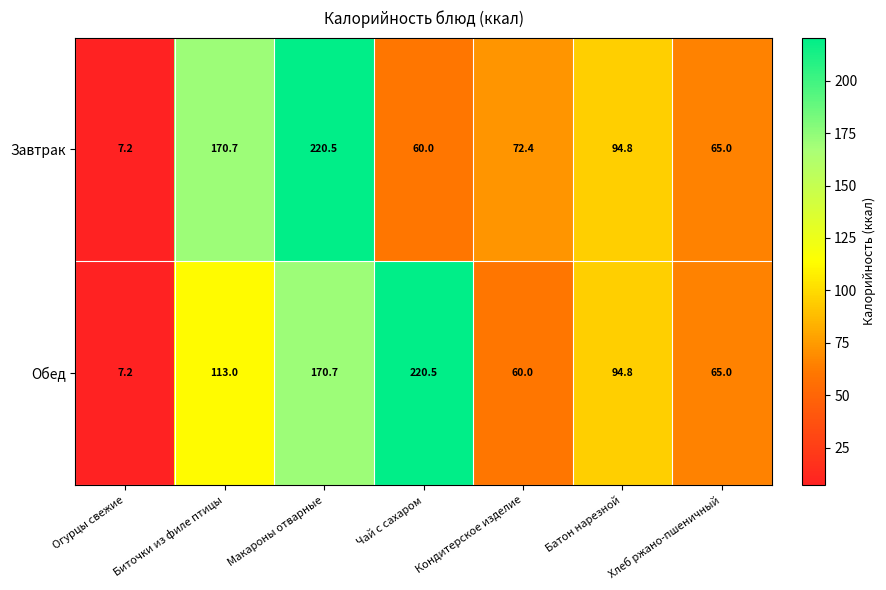

At which label is Обед closest to 113?

Биточки из филе птицы